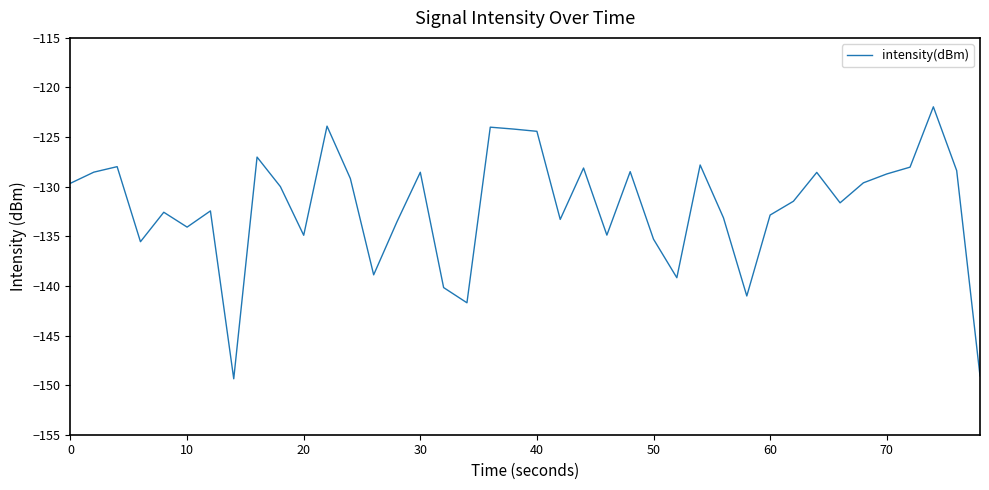

What is the greatest value displayed?

-121.9